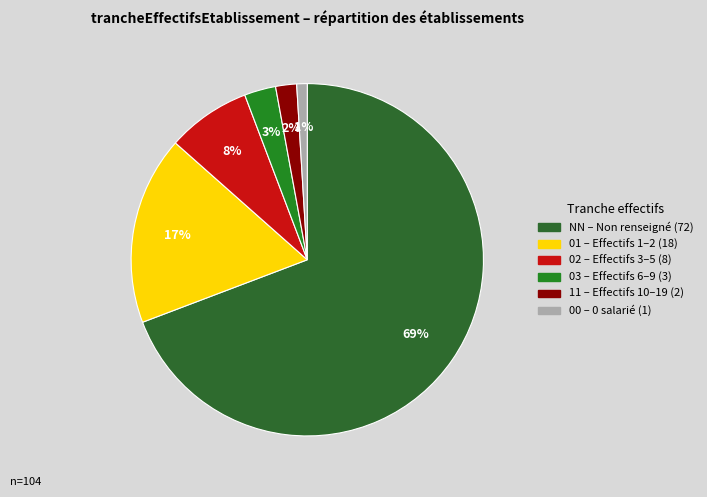

To the nearest percent, what percentage of the pie is 11?

2%